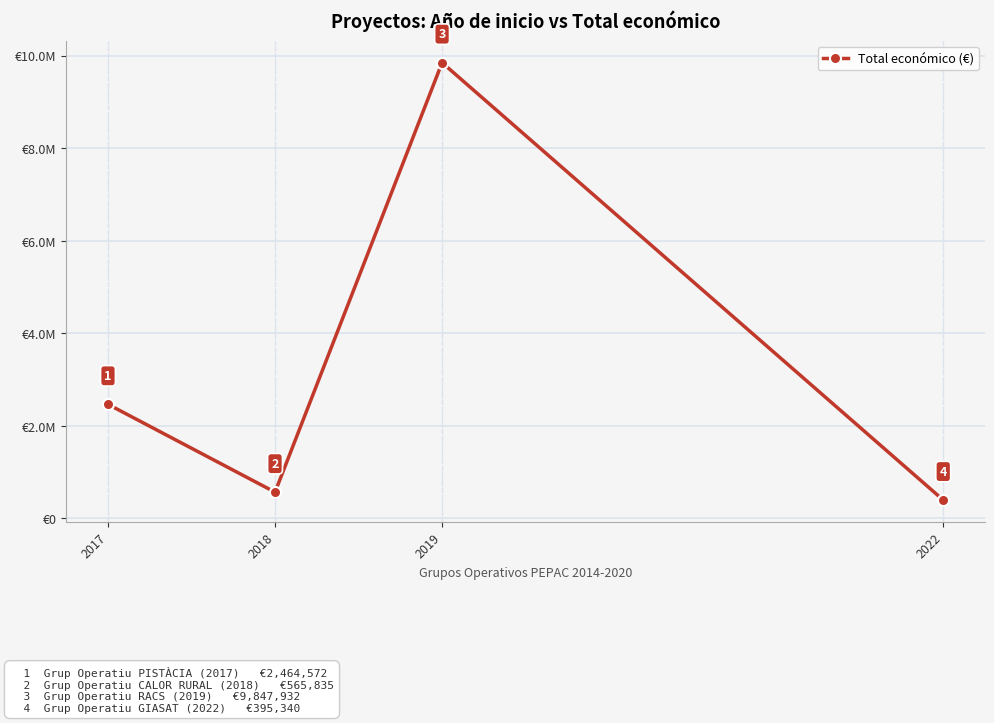

What is the difference between the maximum and minimum values?

9452592